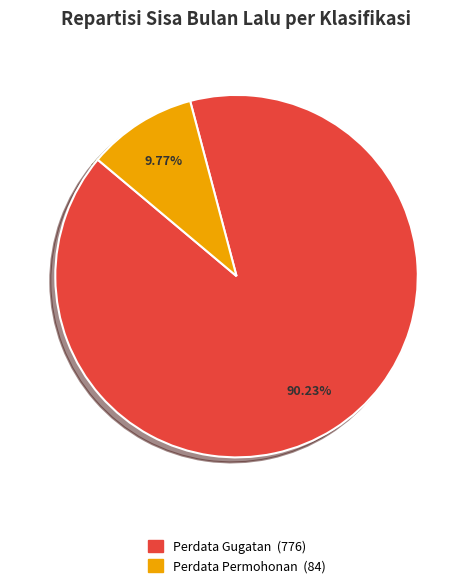

Is there any slice that represents more than half of the pie?

Yes